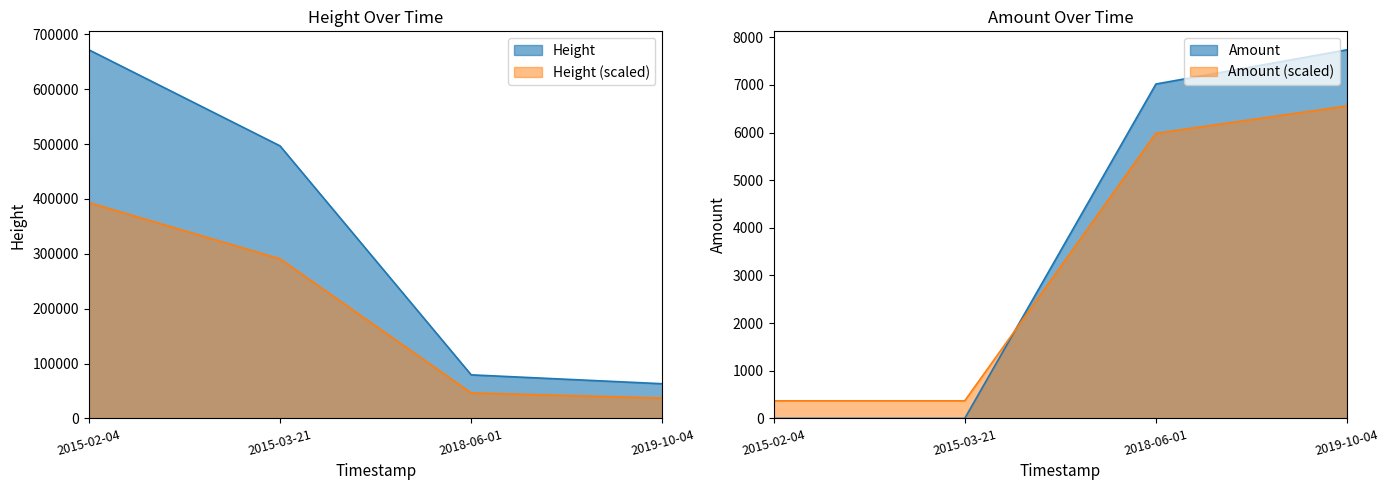

At how many categories does at least one series exceed 446756?

2